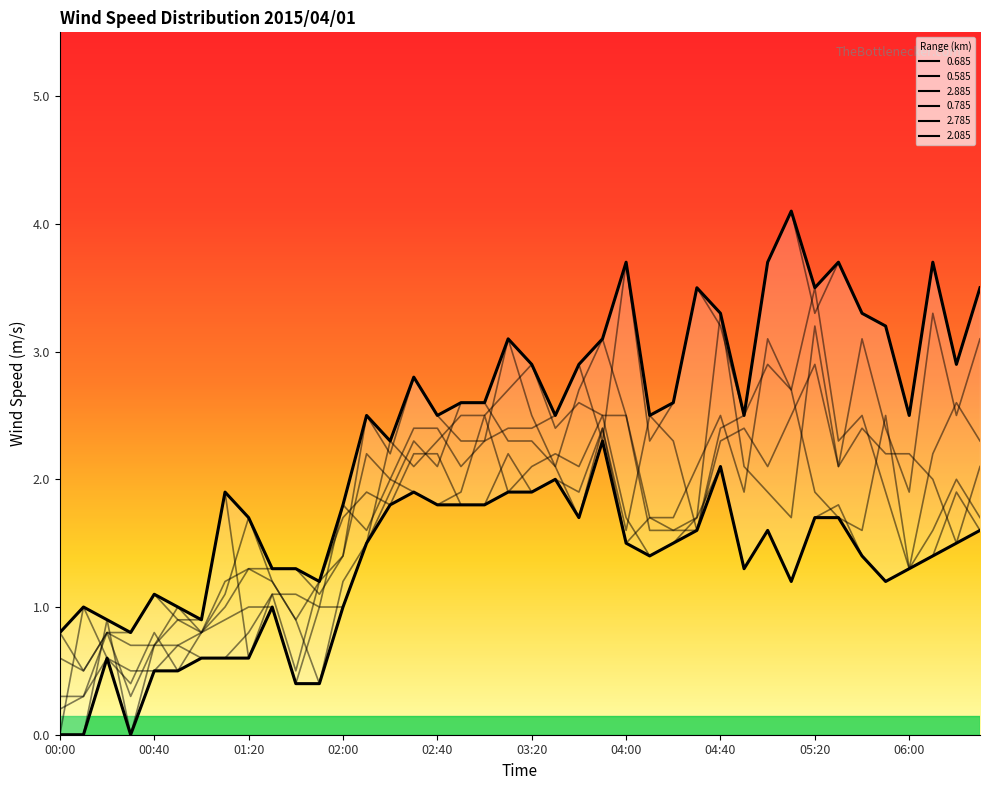

Where is the first local maximum for 2.785?

00:20